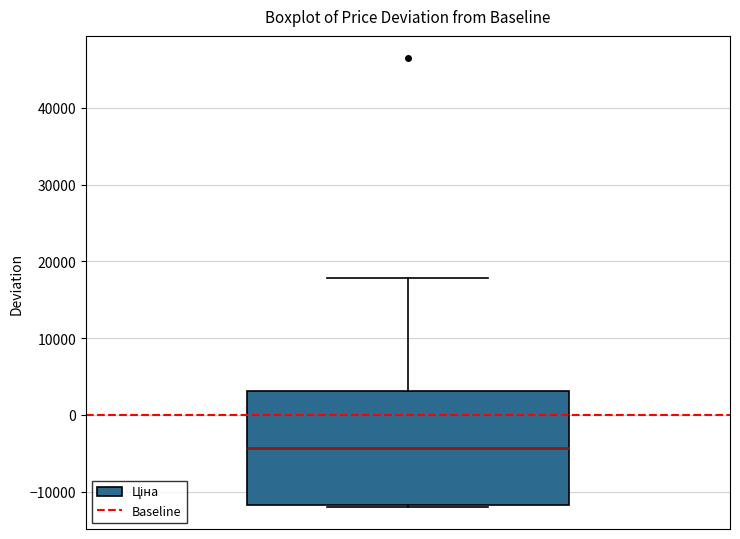

Where is the lower edge of the box on the y-axis? The values are not printed on the chart, so give them approximately, as read against the axis.

-12000